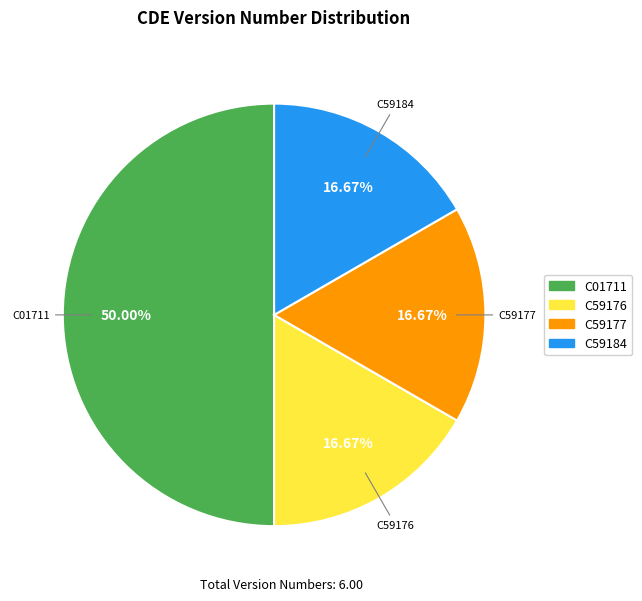

Combined, do C59184 and C59176 account for over 50%?

No